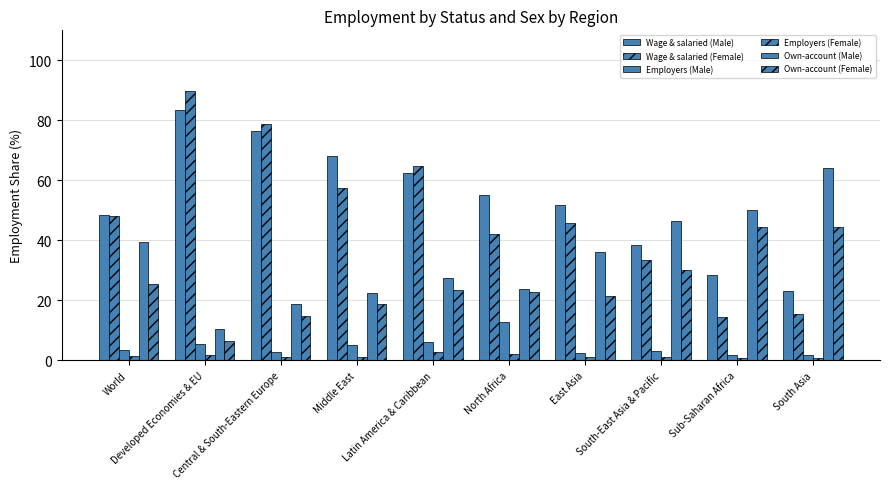

Count the number of categories in the chart.

10